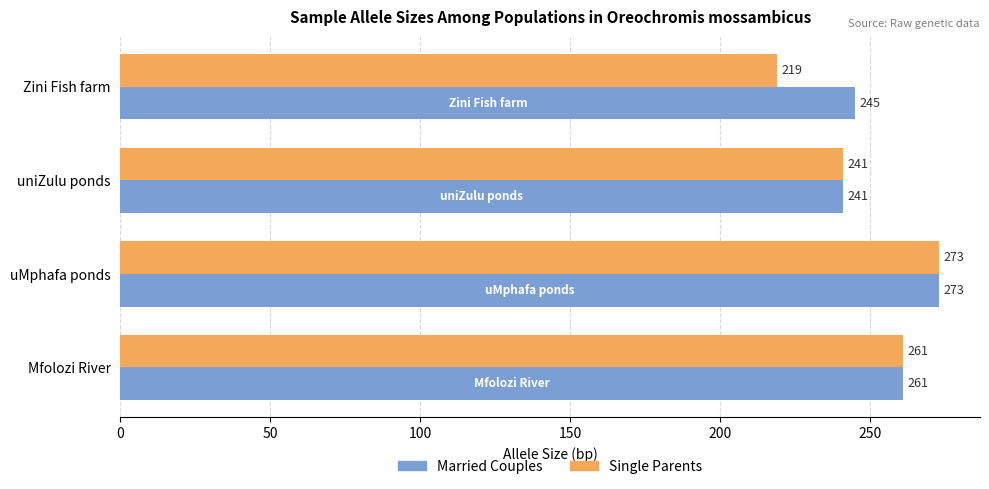

At which category is the sum across all series the highest?

uMphafa ponds